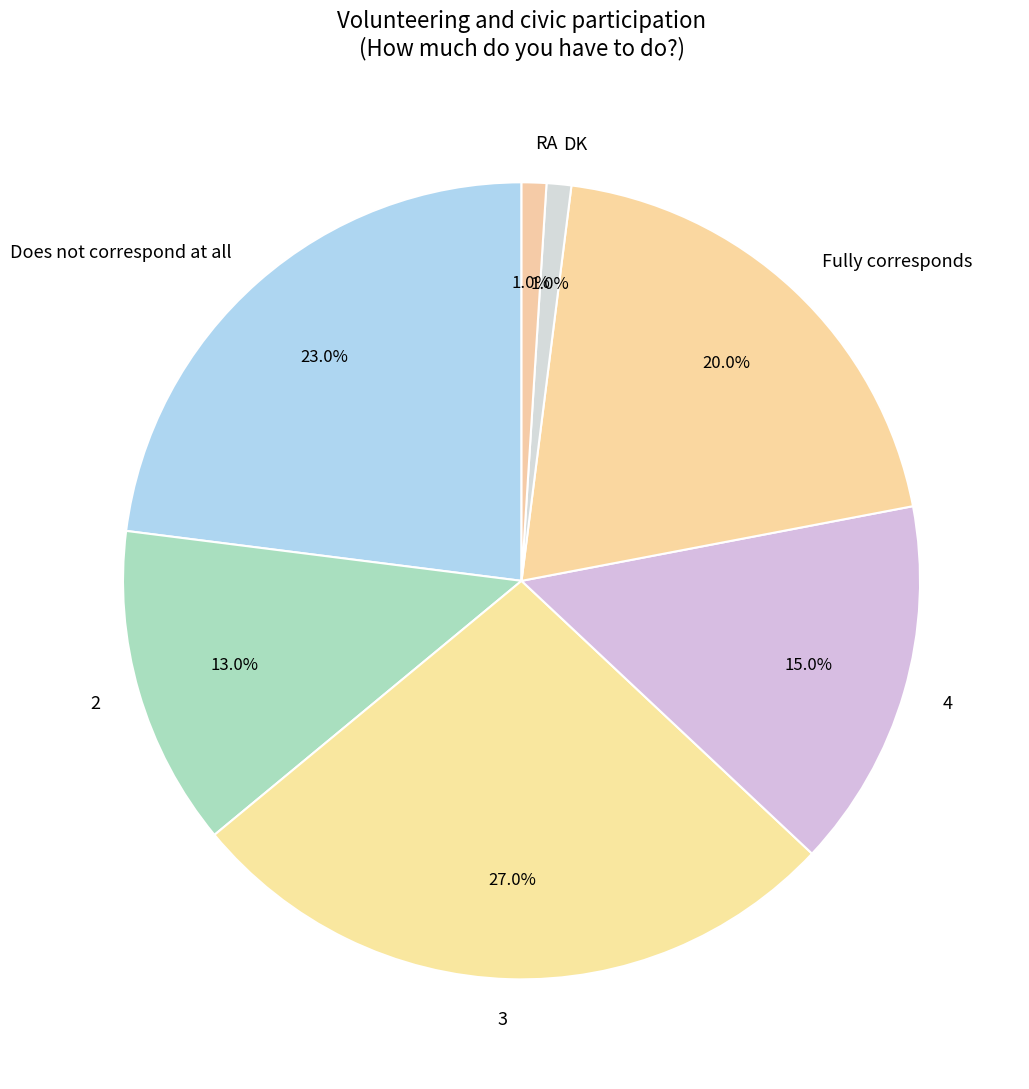

What portion of the pie excludes Fully corresponds?

80.0%